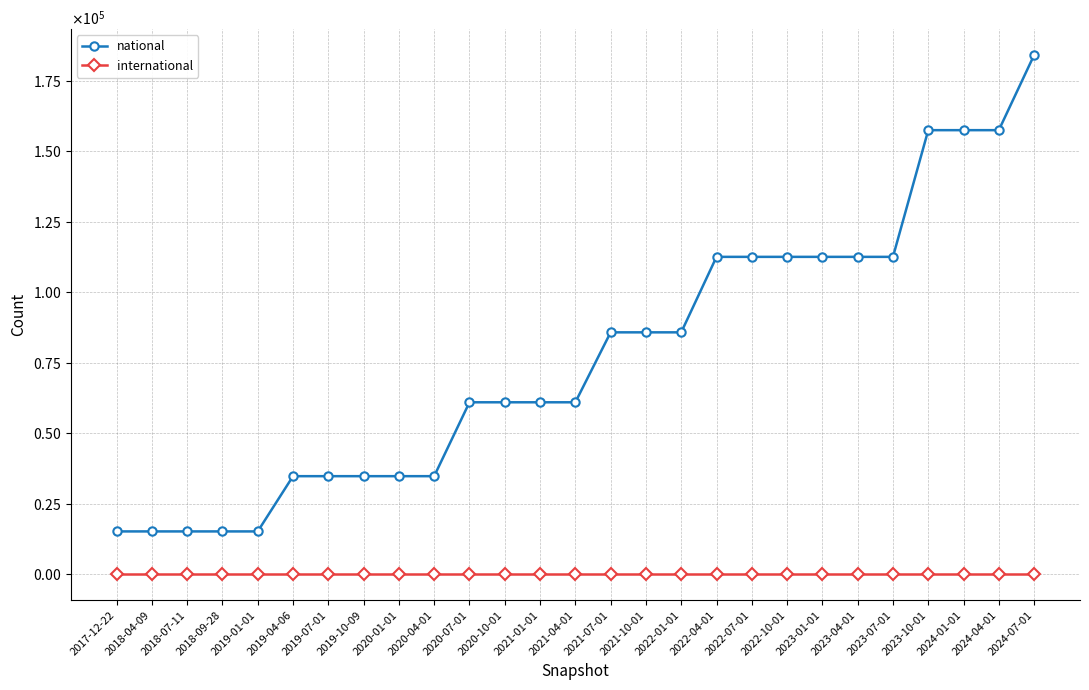

The national series shows 37583 at 2021-10-01. True or false?

False